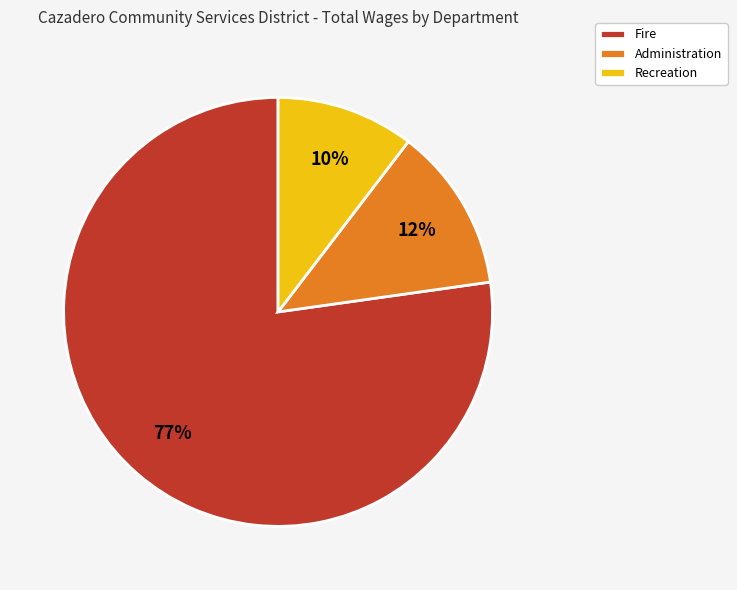

What percentage is the Administration slice, to the nearest percent?

12%